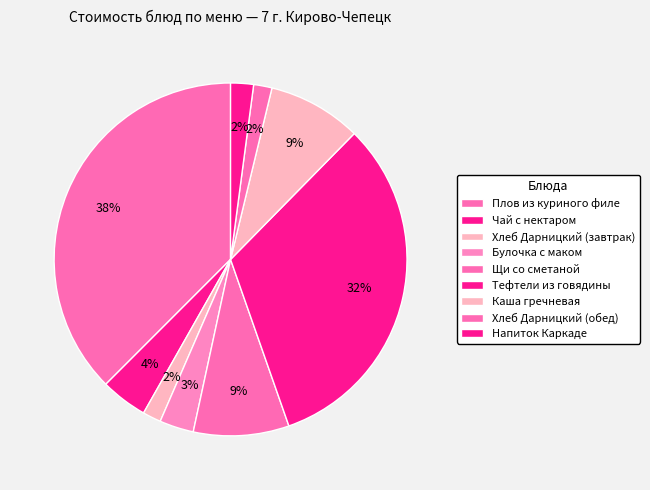

Does Напиток Каркаде account for over 50% of the chart?

No